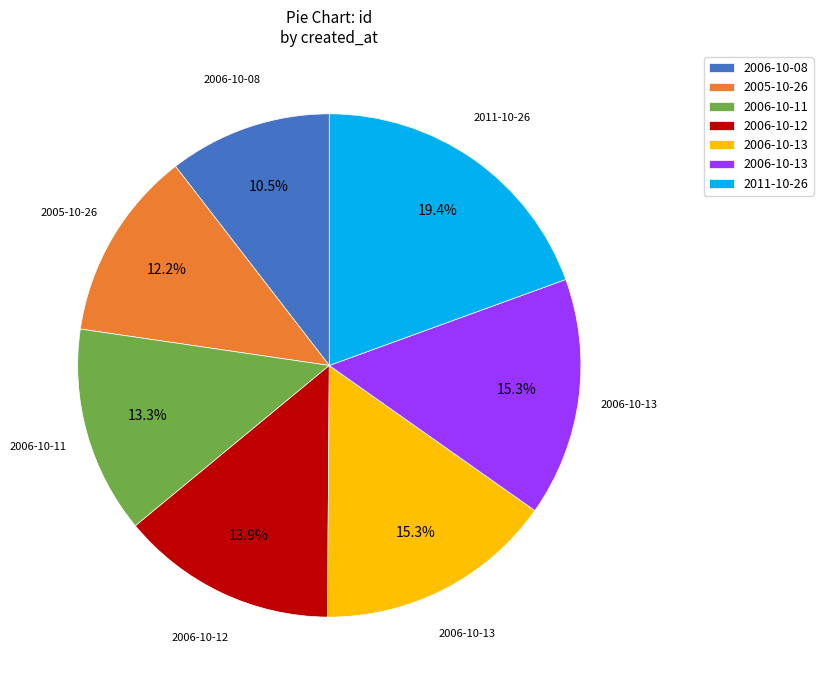

How many slices are in this pie chart?

7